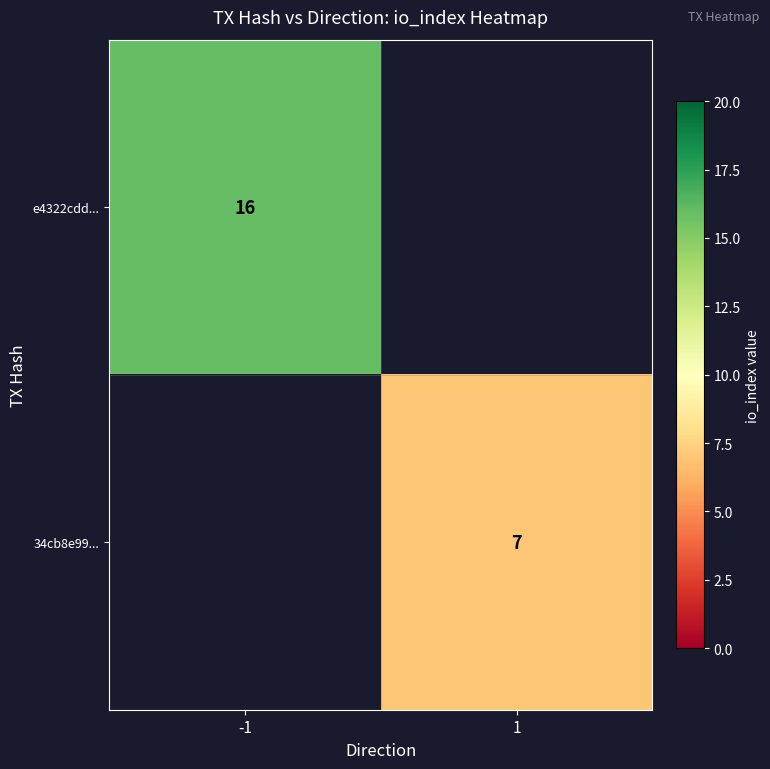

True or false: 34cb8e99... has a value of 5 at 1.

False